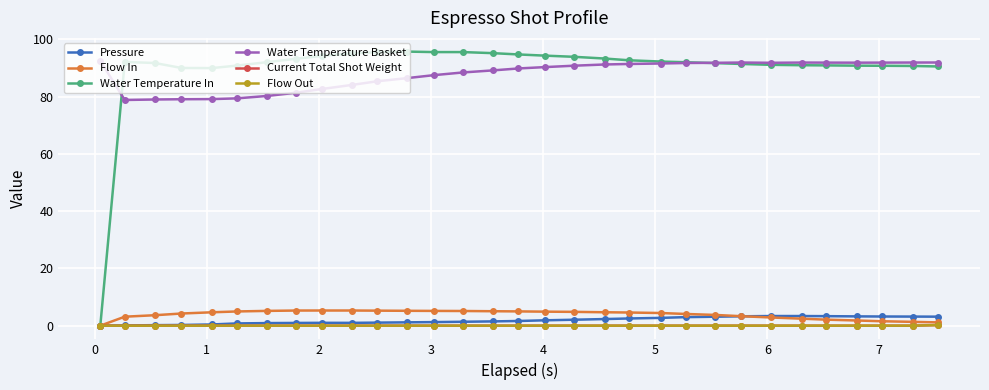

Is this an area chart (filled region under the line)?

No